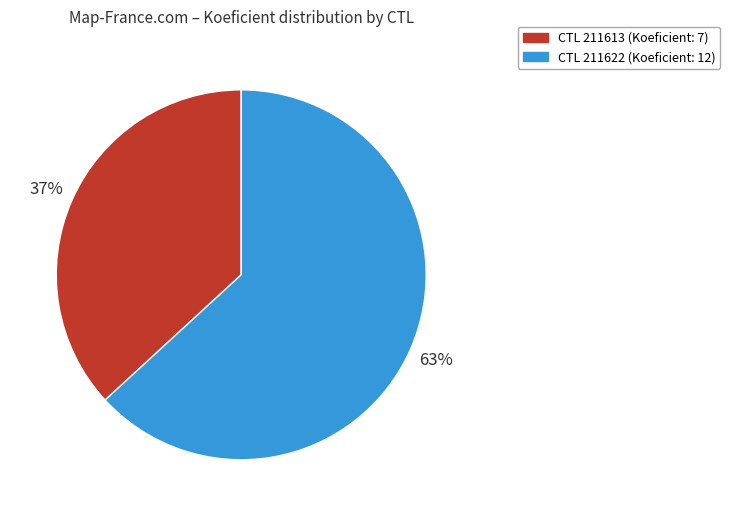

To the nearest percent, what is the difference between the largest and smallest slice percentages?

26%